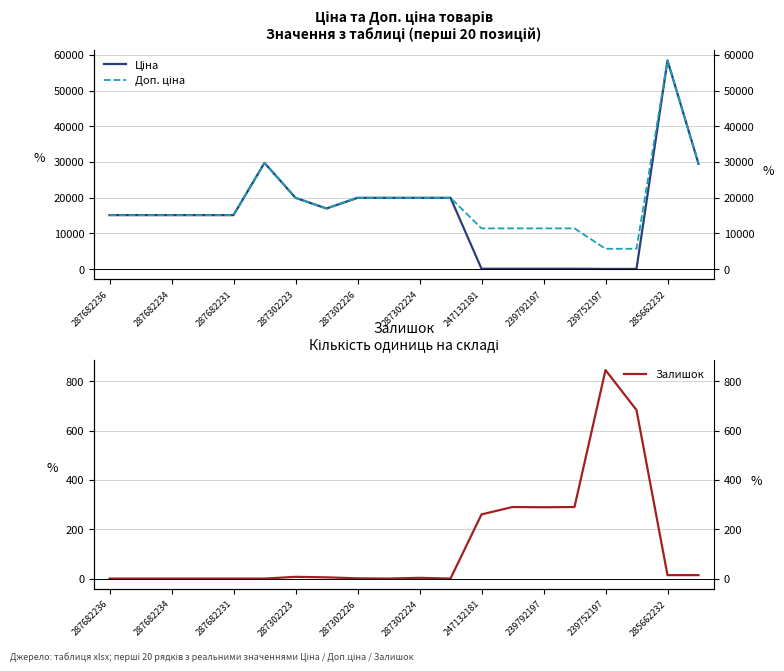

How many distinct data groups are displayed?

3